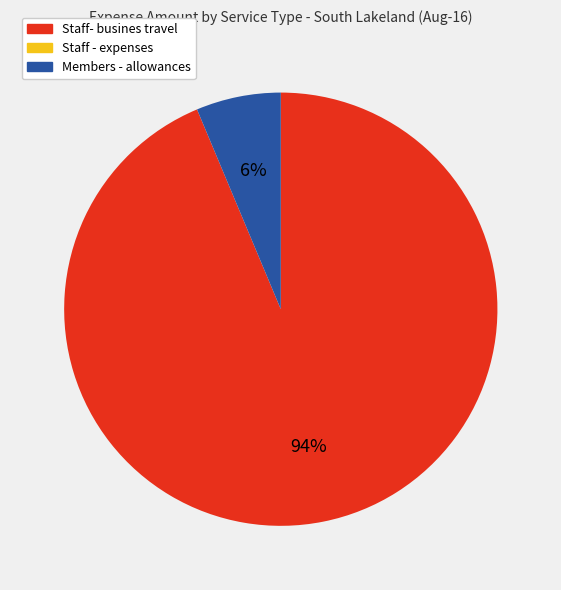

Is there any slice that represents more than half of the pie?

Yes